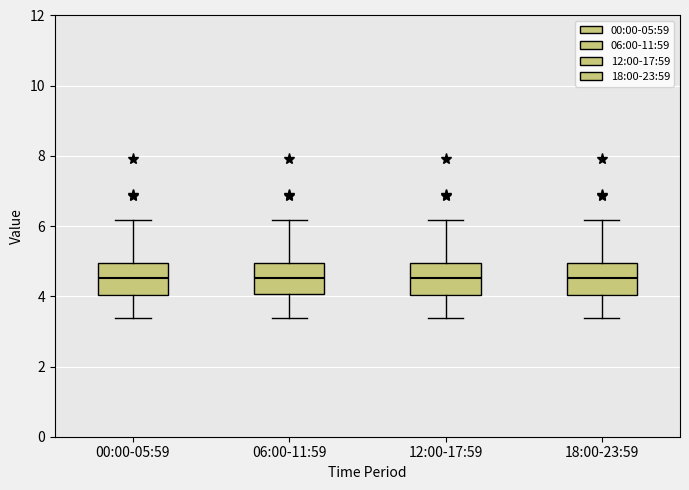

Reading left to right, transcribe this box plot: for each box, give where its median line is, the range the box spans, and where its two whiskers end, as read against the y-axis. The values are not printed on the chart, so give them approximately, as read against the axis.

00:00-05:59: median 4.6, box 4.0 to 5.0, whiskers 3.4 to 6.2
06:00-11:59: median 4.6, box 4.0 to 5.0, whiskers 3.4 to 6.2
12:00-17:59: median 4.6, box 4.0 to 5.0, whiskers 3.4 to 6.2
18:00-23:59: median 4.6, box 4.0 to 5.0, whiskers 3.4 to 6.2